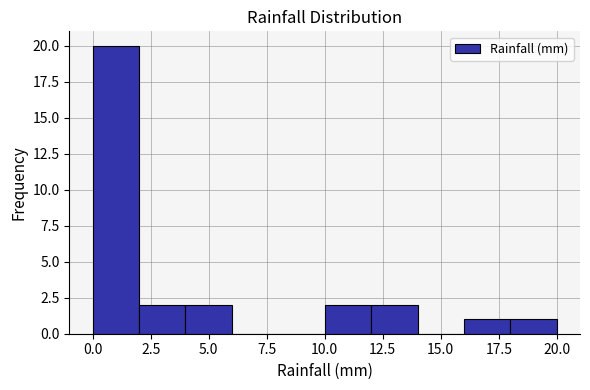

Which range on the x-axis has the tallest bar?

0 to 2